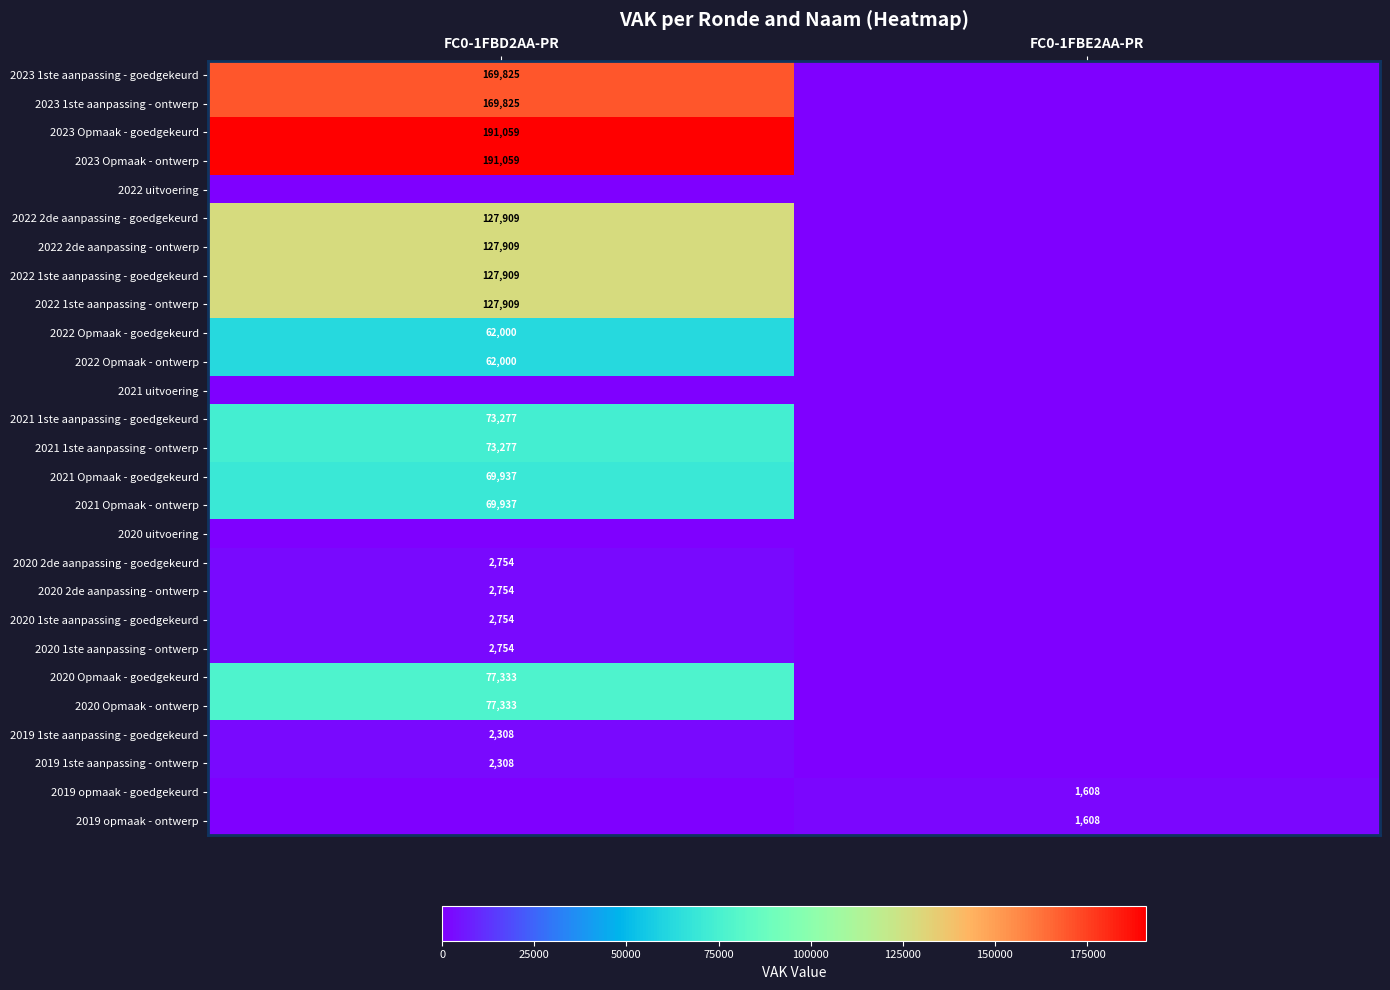

The value of 2023 1ste aanpassing - ontwerp at FC0-1FBD2AA-PR is 39912. True or false?

False